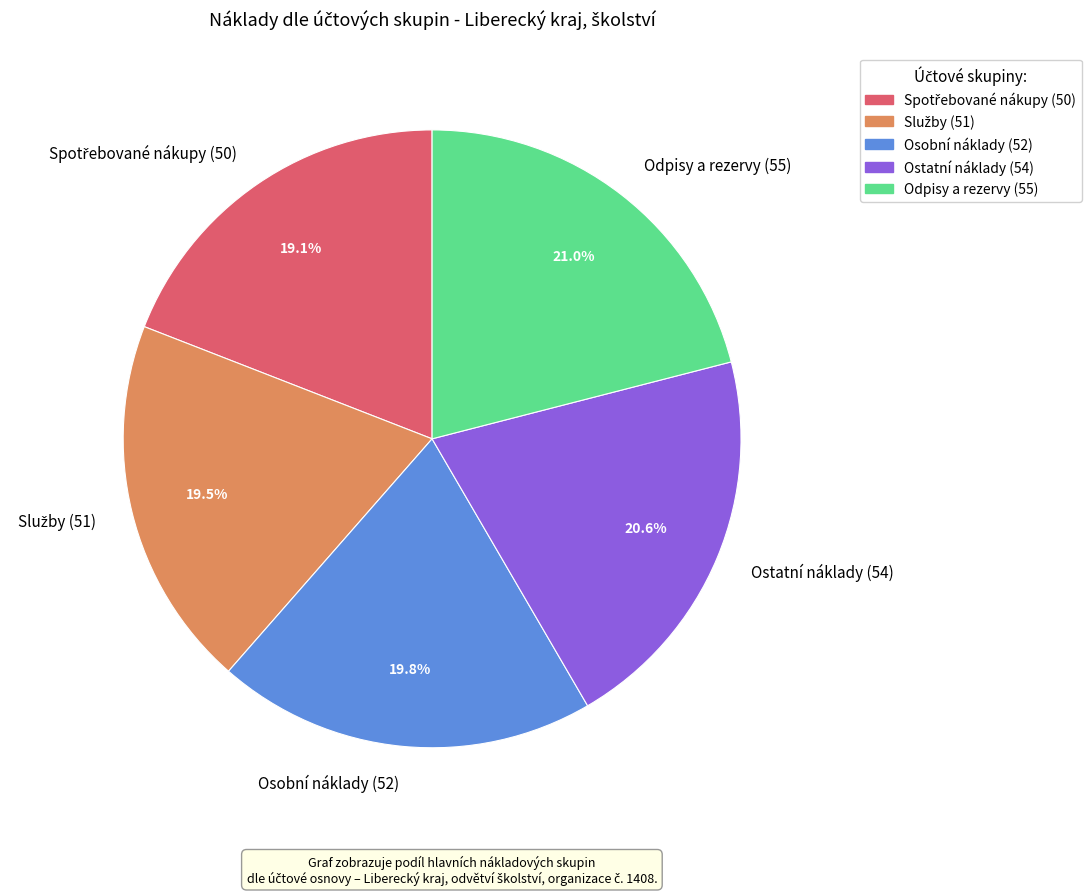

Combined, do Odpisy a rezervy (55) and Osobní náklady (52) account for over 50%?

No